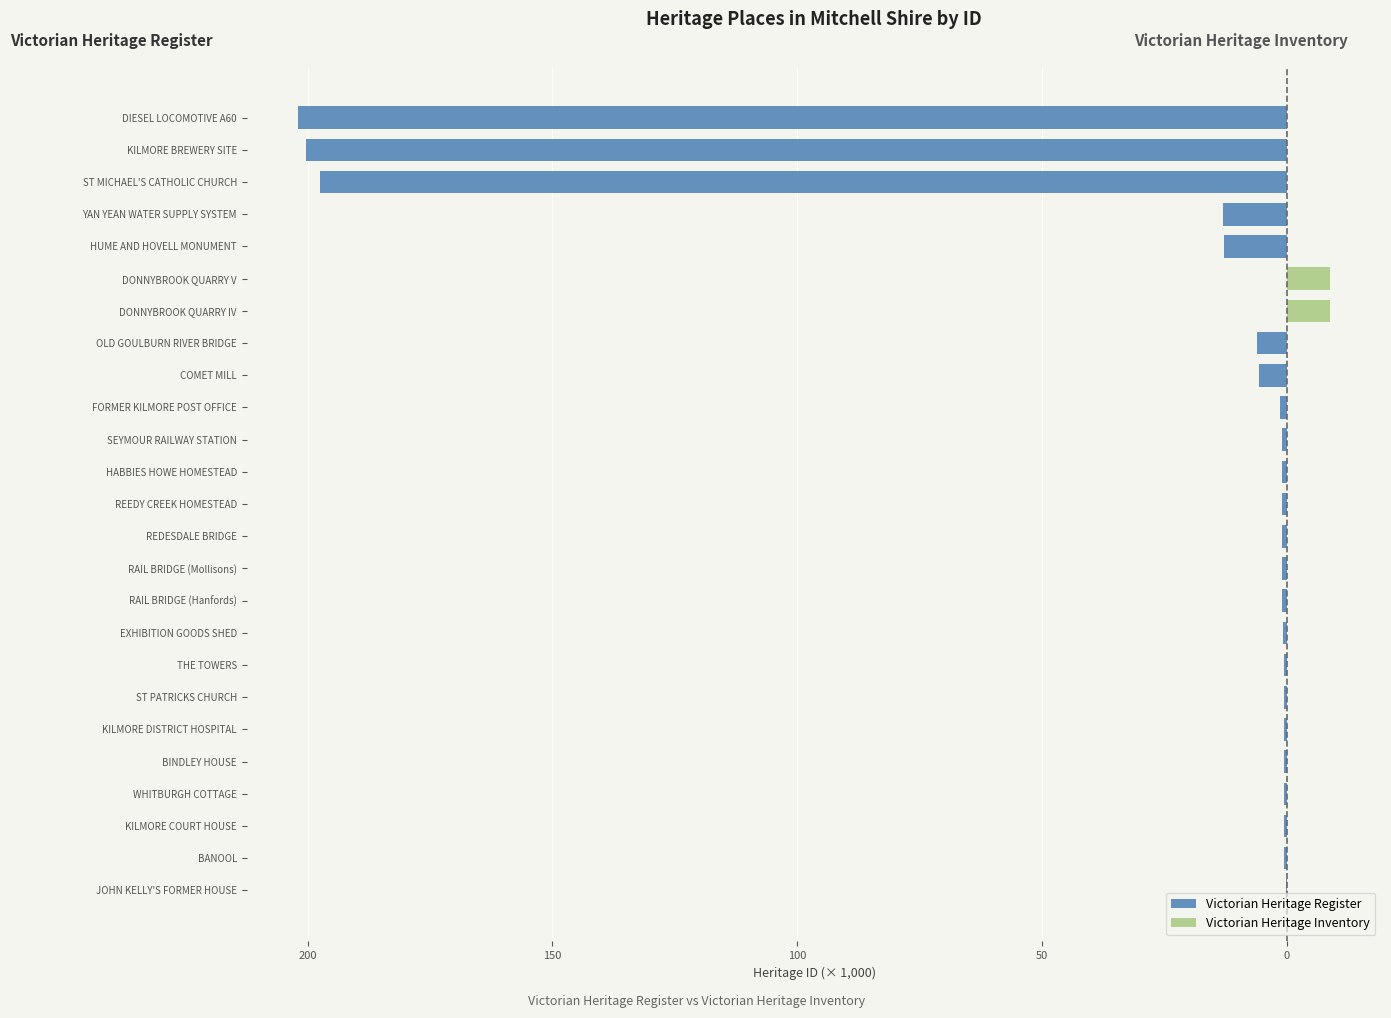

Which series has the largest range (max minus min)?

Victorian Heritage Register